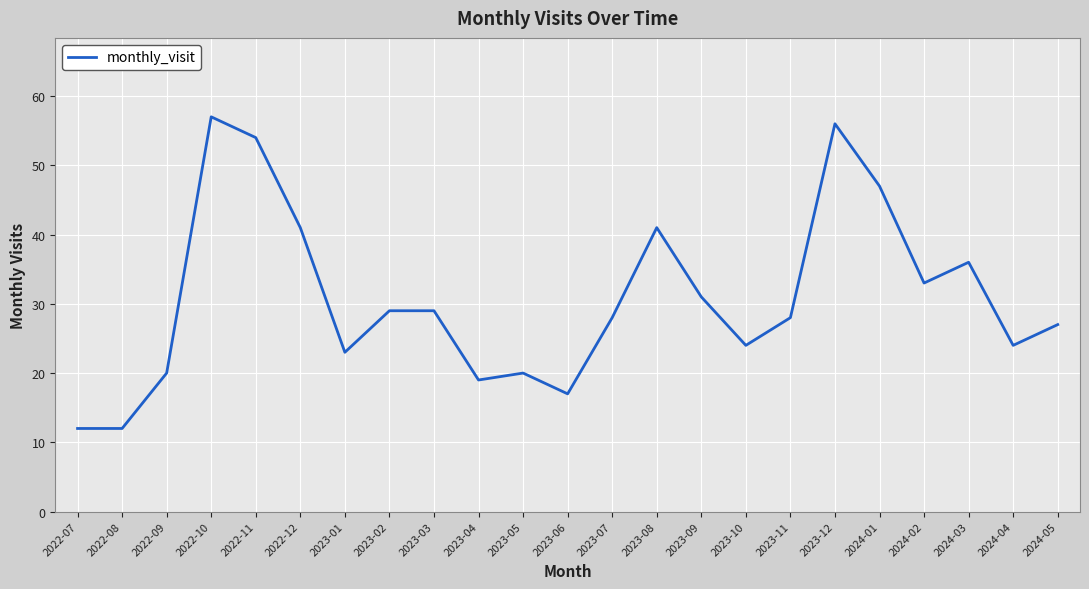

What is the sum of the values at 2022-08 and 2023-06?

29